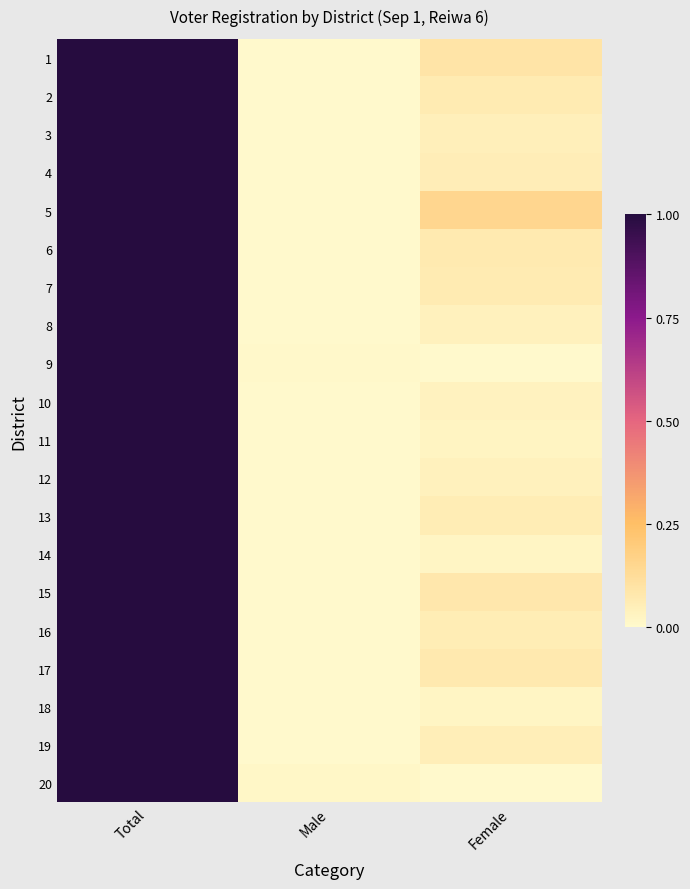

Reading right to left, list all the values displayed in this chart.

1: Female=0.1	Male=0.0	Total=1.0
2: Female=0.1	Male=0.0	Total=1.0
3: Female=0.0	Male=0.0	Total=1.0
4: Female=0.1	Male=0.0	Total=1.0
5: Female=0.2	Male=0.0	Total=1.0
6: Female=0.1	Male=0.0	Total=1.0
7: Female=0.1	Male=0.0	Total=1.0
8: Female=0.0	Male=0.0	Total=1.0
9: Female=0.0	Male=0.0	Total=1.0
10: Female=0.0	Male=0.0	Total=1.0
11: Female=0.0	Male=0.0	Total=1.0
12: Female=0.0	Male=0.0	Total=1.0
13: Female=0.1	Male=0.0	Total=1.0
14: Female=0.0	Male=0.0	Total=1.0
15: Female=0.1	Male=0.0	Total=1.0
16: Female=0.1	Male=0.0	Total=1.0
17: Female=0.1	Male=0.0	Total=1.0
18: Female=0.0	Male=0.0	Total=1.0
19: Female=0.0	Male=0.0	Total=1.0
20: Female=0.0	Male=0.0	Total=1.0